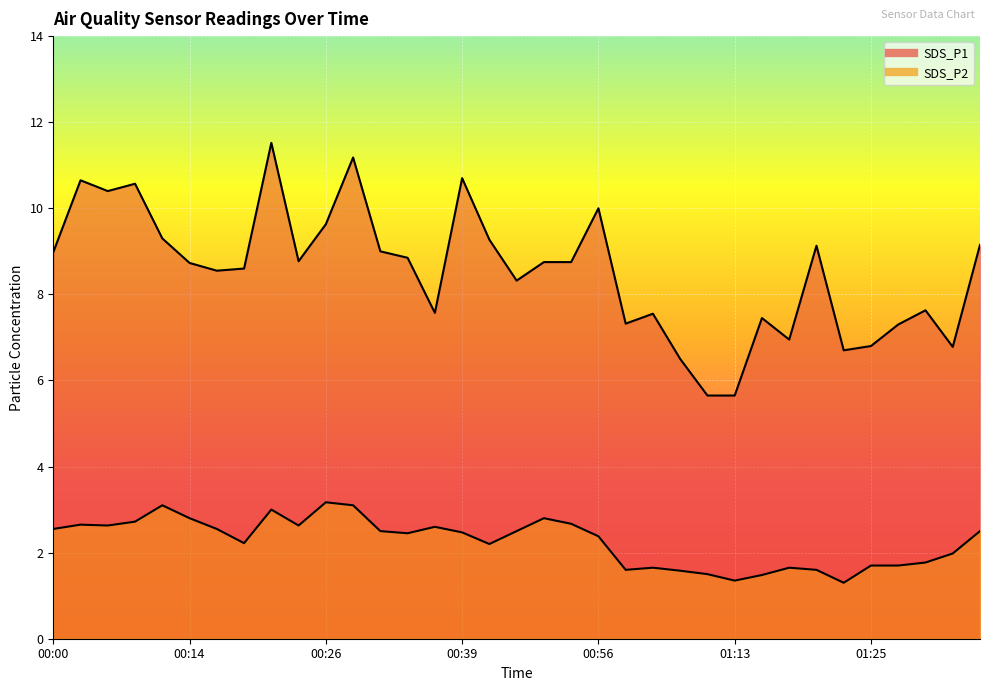

Reading left to right, list all the values displayed in this chart.

SDS_P1: 9.0	10.7	10.4	10.6	9.3	8.7	8.6	8.6	11.5	8.8	9.6	11.2	9.0	8.8	7.6	10.7	9.3	8.3	8.8	8.8	10.0	7.3	7.5	6.5	5.7	5.7	7.5	7.0	9.1	6.7	6.8	7.3	7.6	6.8	9.2
SDS_P2: 2.5	2.6	2.6	2.7	3.1	2.8	2.5	2.2	3.0	2.6	3.2	3.1	2.5	2.5	2.6	2.5	2.2	2.5	2.8	2.7	2.4	1.6	1.6	1.6	1.5	1.4	1.5	1.6	1.6	1.3	1.7	1.7	1.8	2.0	2.5